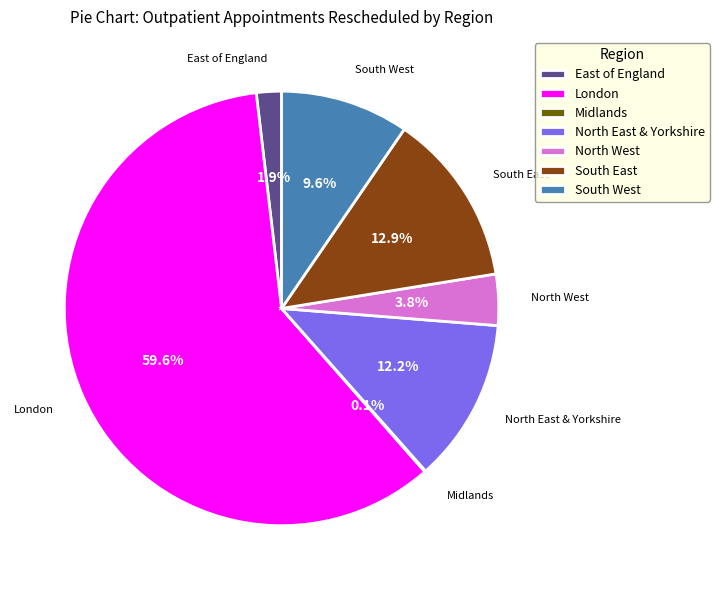

What percentage is the North East & Yorkshire slice, to the nearest percent?

12%